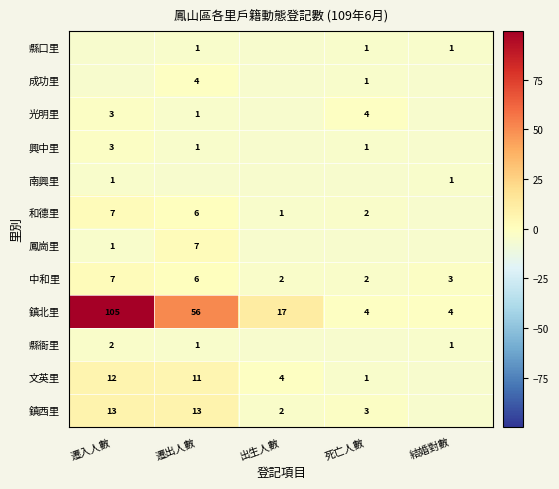

Where does the 中和里 series first go above 3?

遷入人數